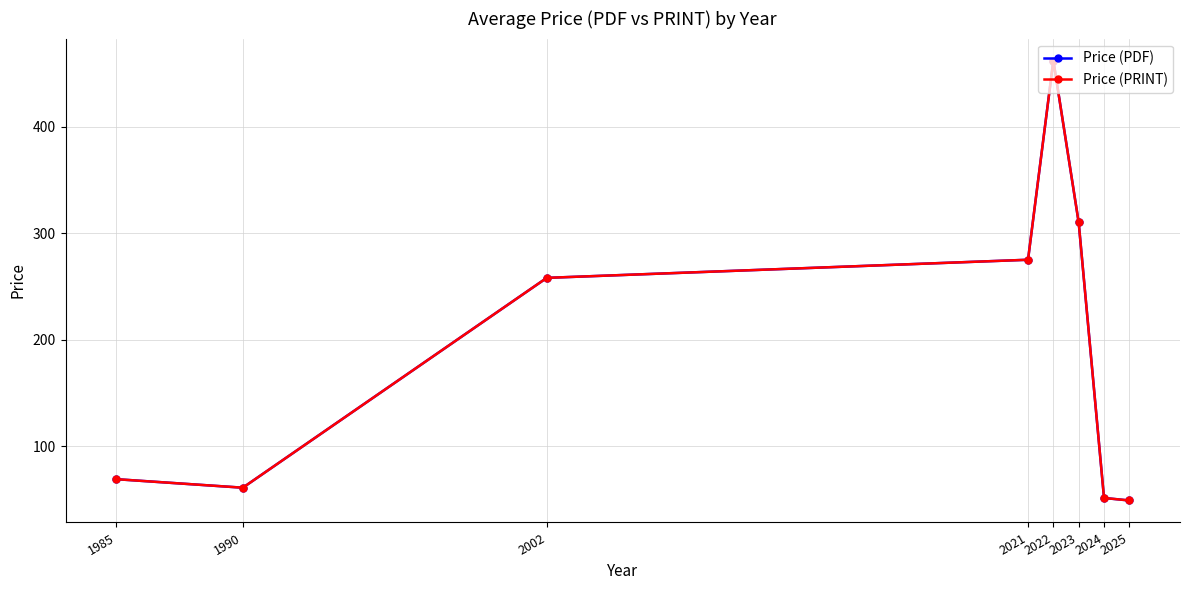

Reading right to left, what are all the values shown in this chart?

Price (PDF): 2025=49.0	2024=51.4	2023=310.0	2022=462.0	2021=275.0	2002=258.0	1990=61.0	1985=69.0
Price (PRINT): 2025=49.0	2024=51.4	2023=310.0	2022=462.0	2021=275.0	2002=258.0	1990=61.0	1985=69.0